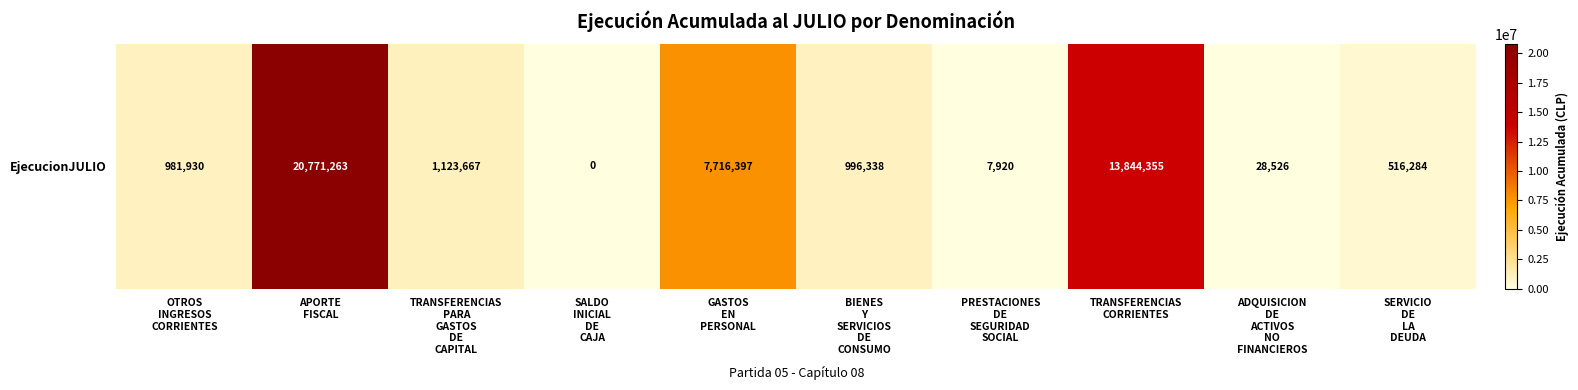

Rank the categories by value from lowest to highest.

SALDO
INICIAL
DE
CAJA, PRESTACIONES
DE
SEGURIDAD
SOCIAL, ADQUISICION
DE
ACTIVOS
NO
FINANCIEROS, SERVICIO
DE
LA
DEUDA, OTROS
INGRESOS
CORRIENTES, BIENES
Y
SERVICIOS
DE
CONSUMO, TRANSFERENCIAS
PARA
GASTOS
DE
CAPITAL, GASTOS
EN
PERSONAL, TRANSFERENCIAS
CORRIENTES, APORTE
FISCAL